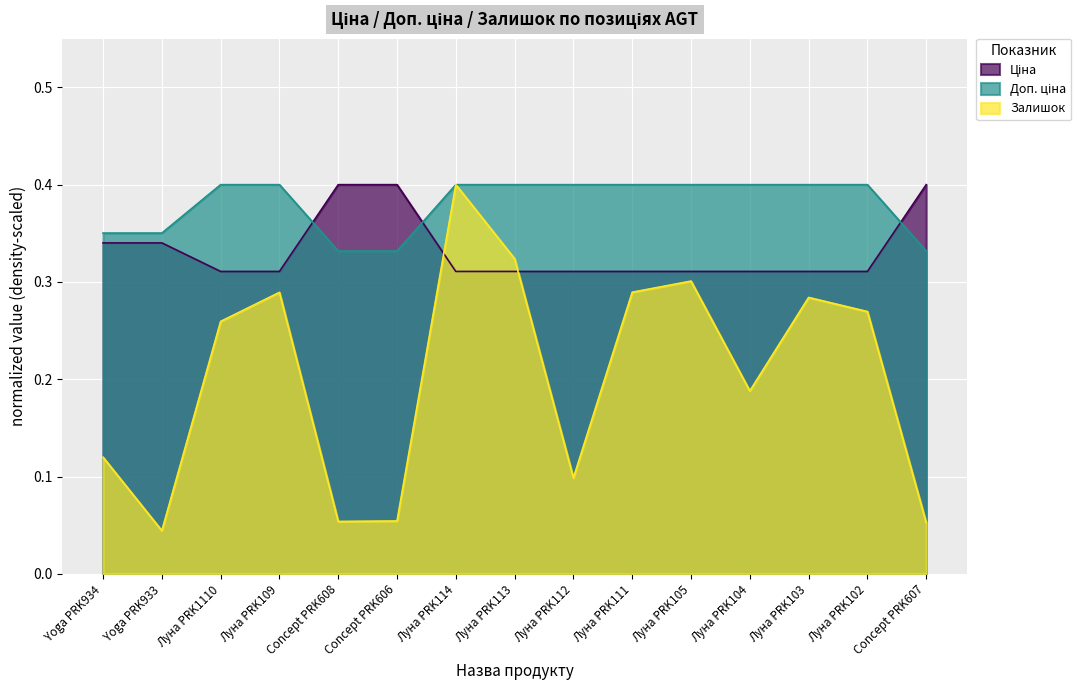

What is the maximum value for Залишок?

0.4